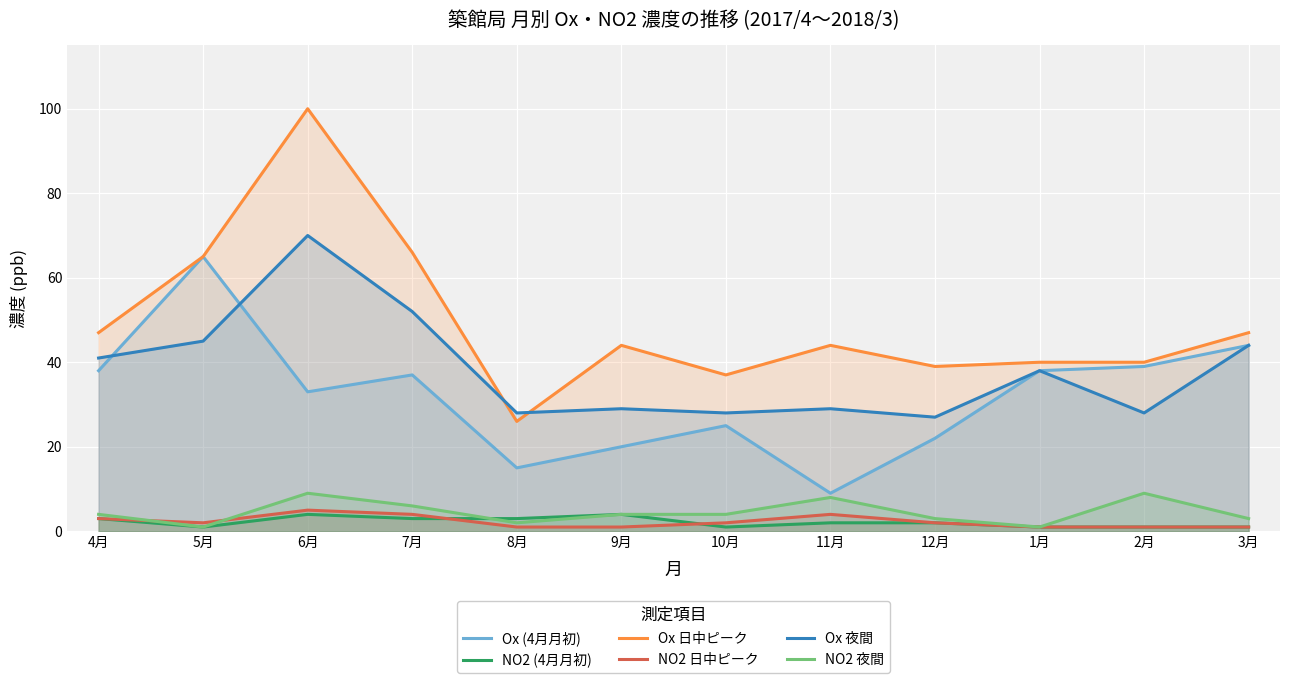

True or false: NO2 日中ピーク has a value of 1 at 1月.

True